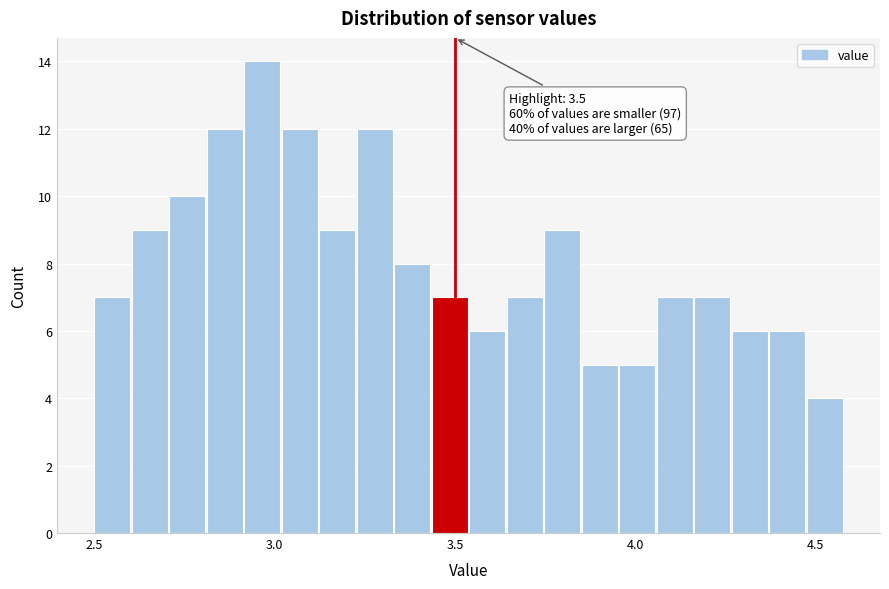

Around what value on the x-axis is the tallest bar? Give the approximate position of its centre, as read against the axis.

2.95